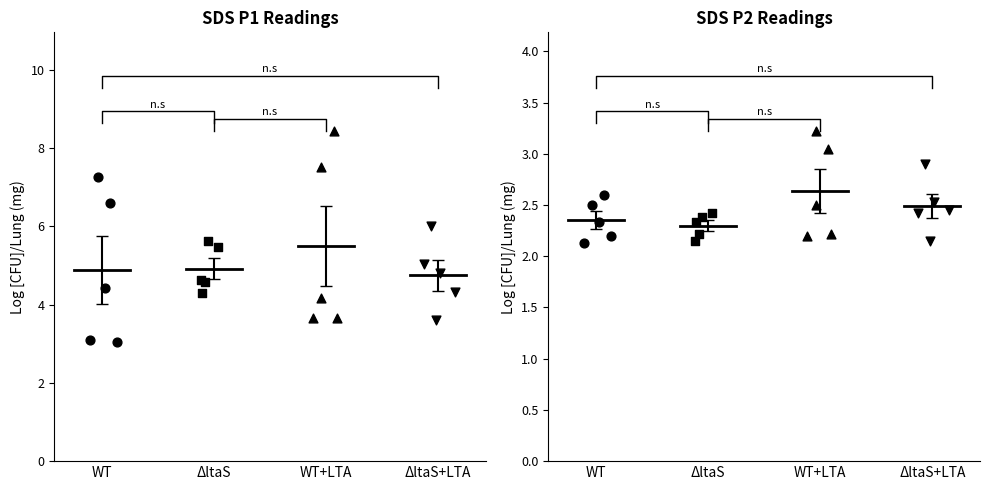

What is the total value across all series at WT+LTA?

25.3